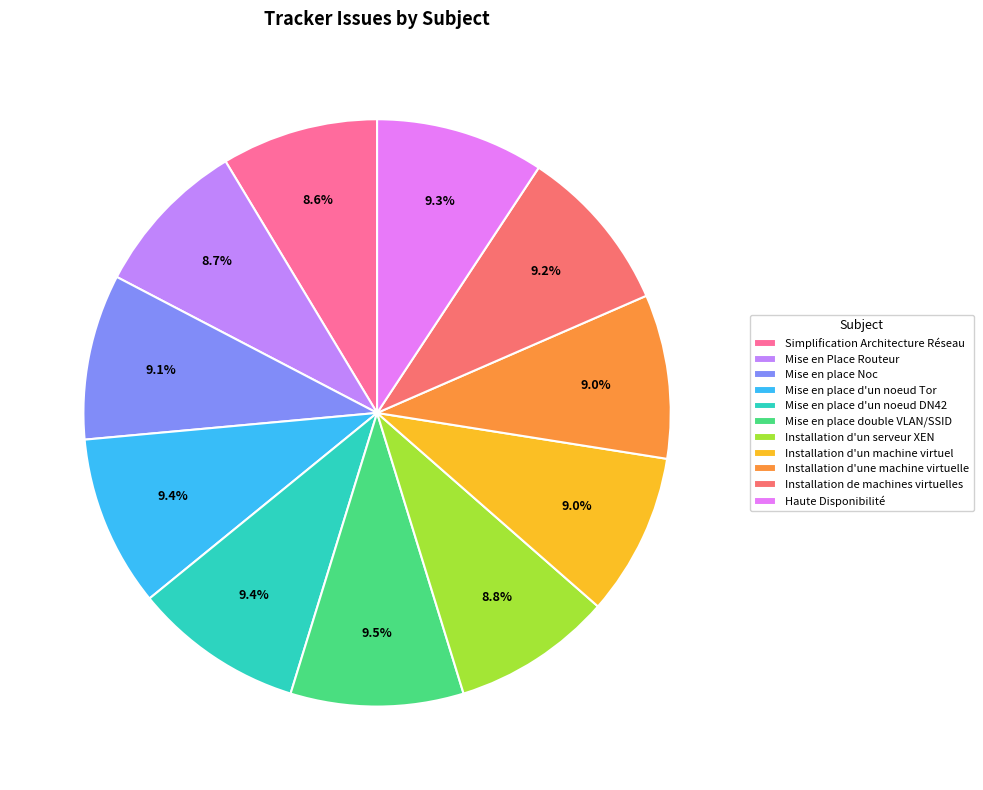

What is the ratio of the value at Mise en place Noc to the value at Haute Disponibilité?

1.0